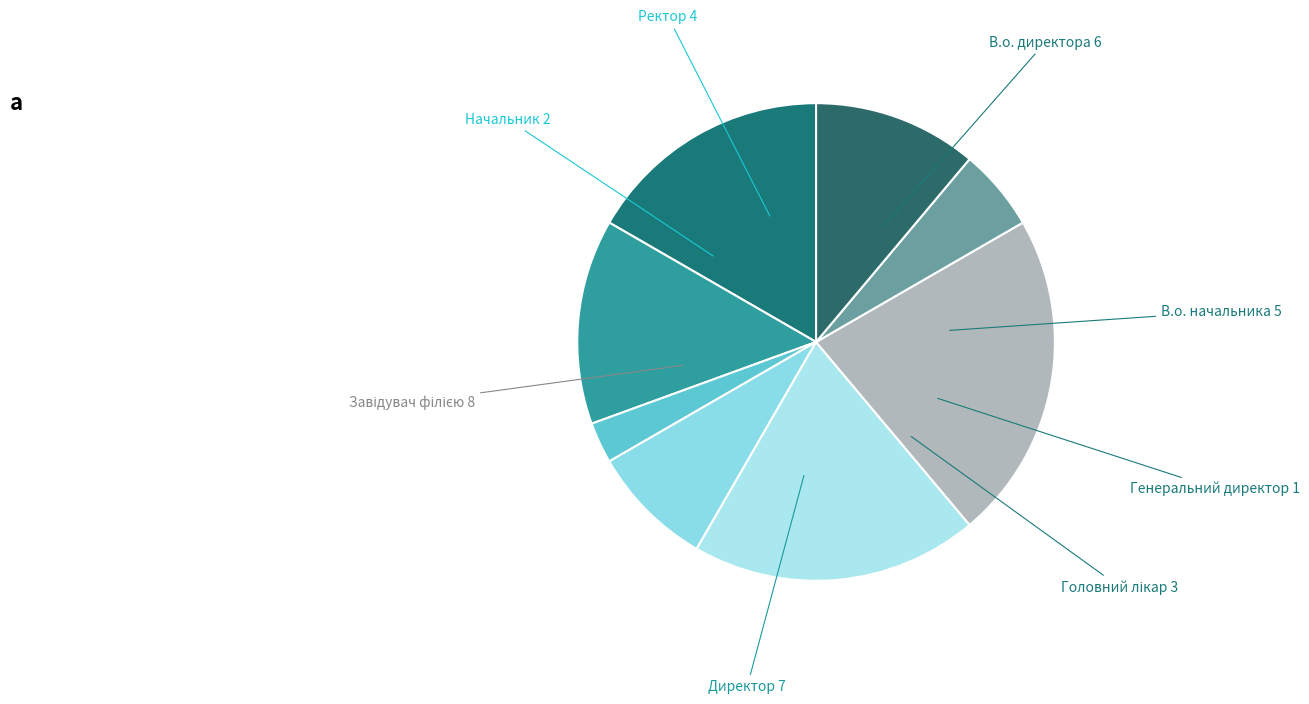

The В.о. директора slice represents 17% of the pie. True or false?

True